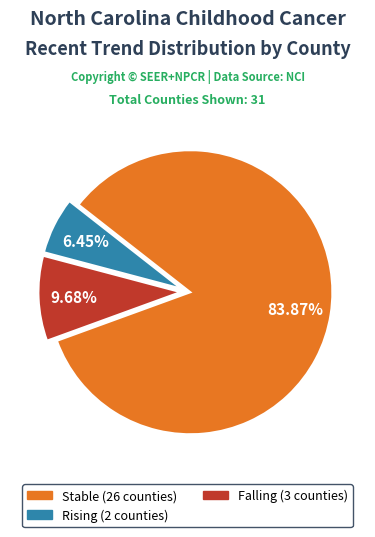

Does any single category account for the majority?

Yes